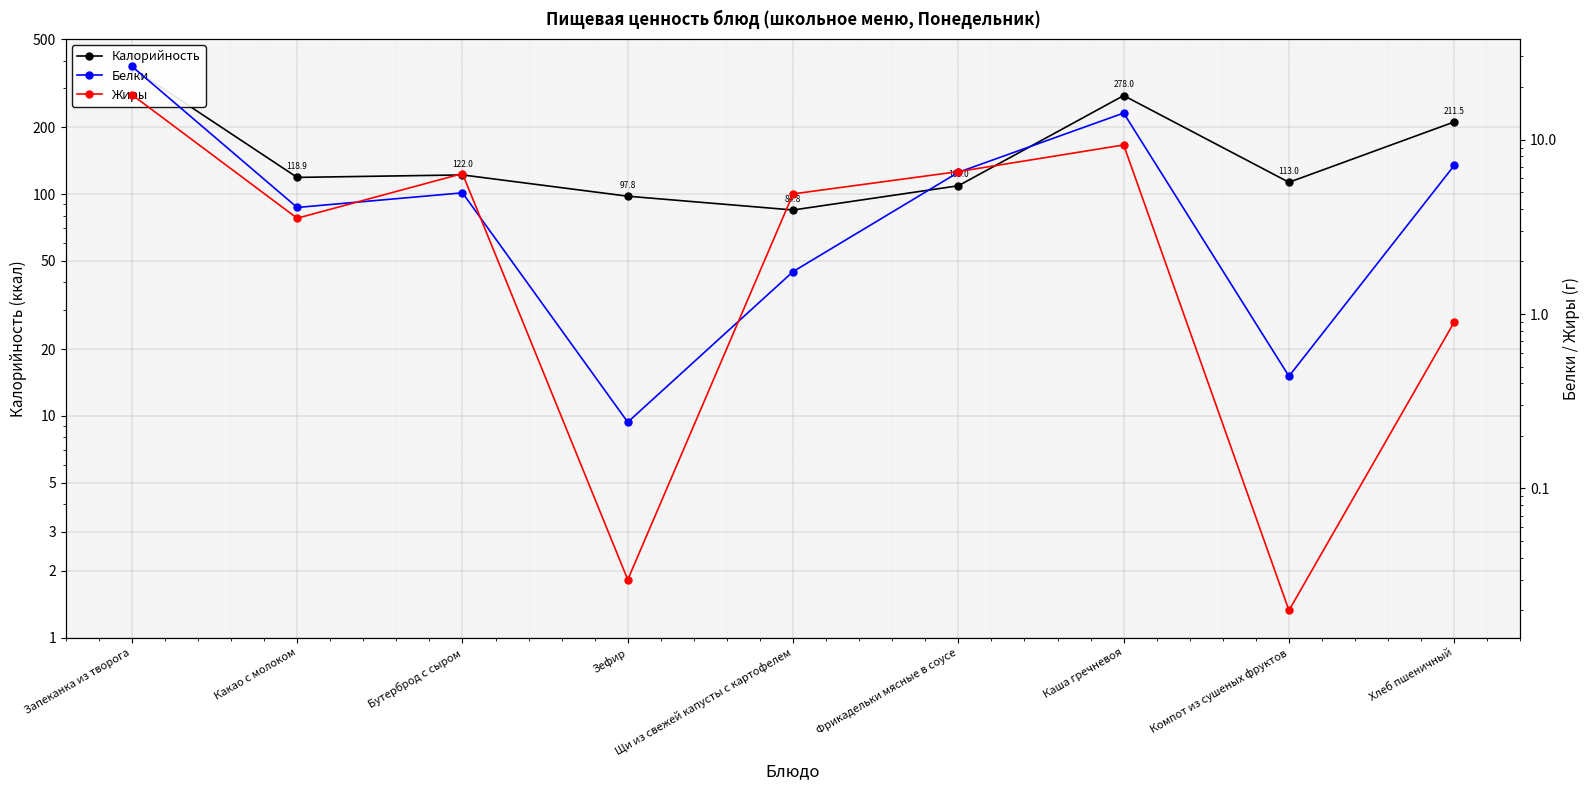

At which category is the sum across all series the highest?

Запеканка из творога